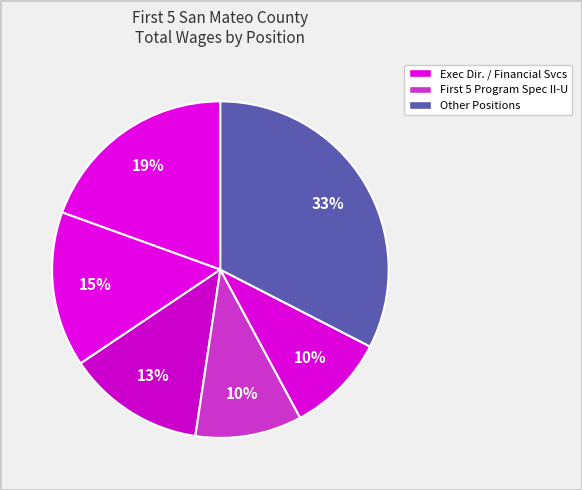

How many segments does this pie chart have?

6